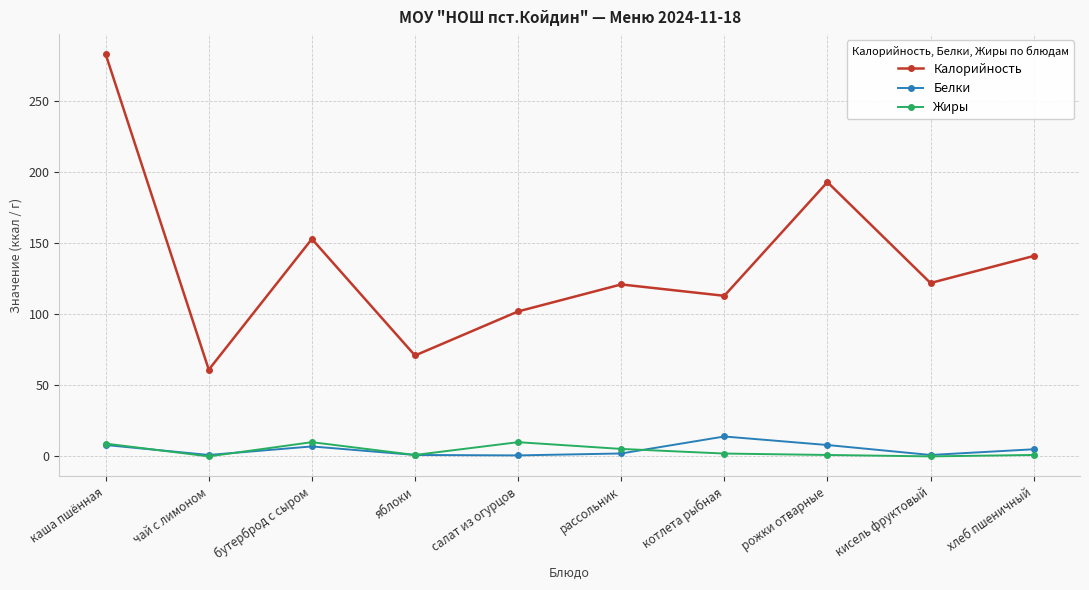

What is the average value of the Белки series?

4.8